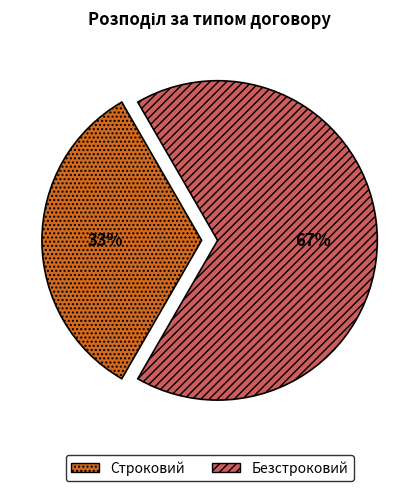

Which category has the biggest portion of the pie?

Безстроковий